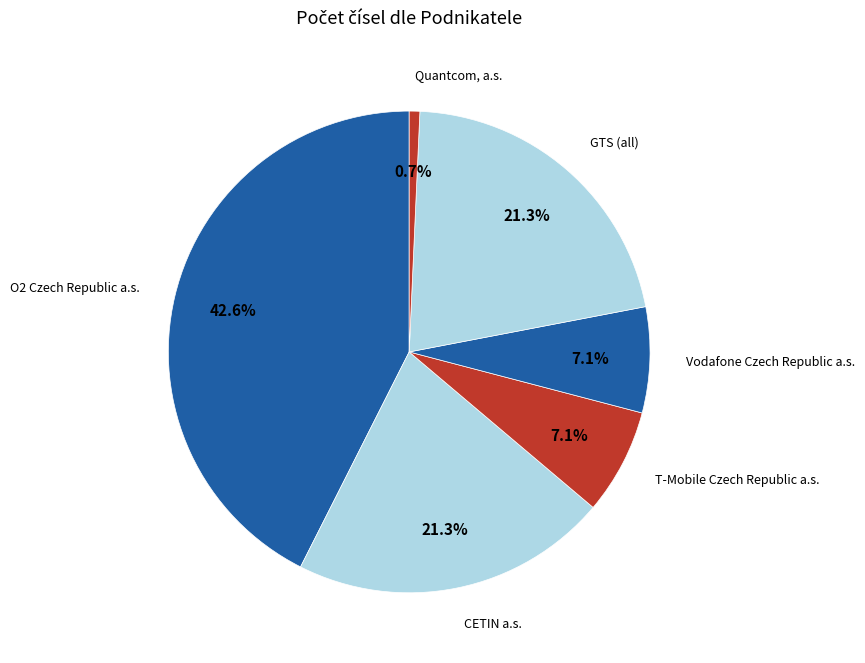

What is the largest slice in the pie chart?

O2 Czech Republic a.s.